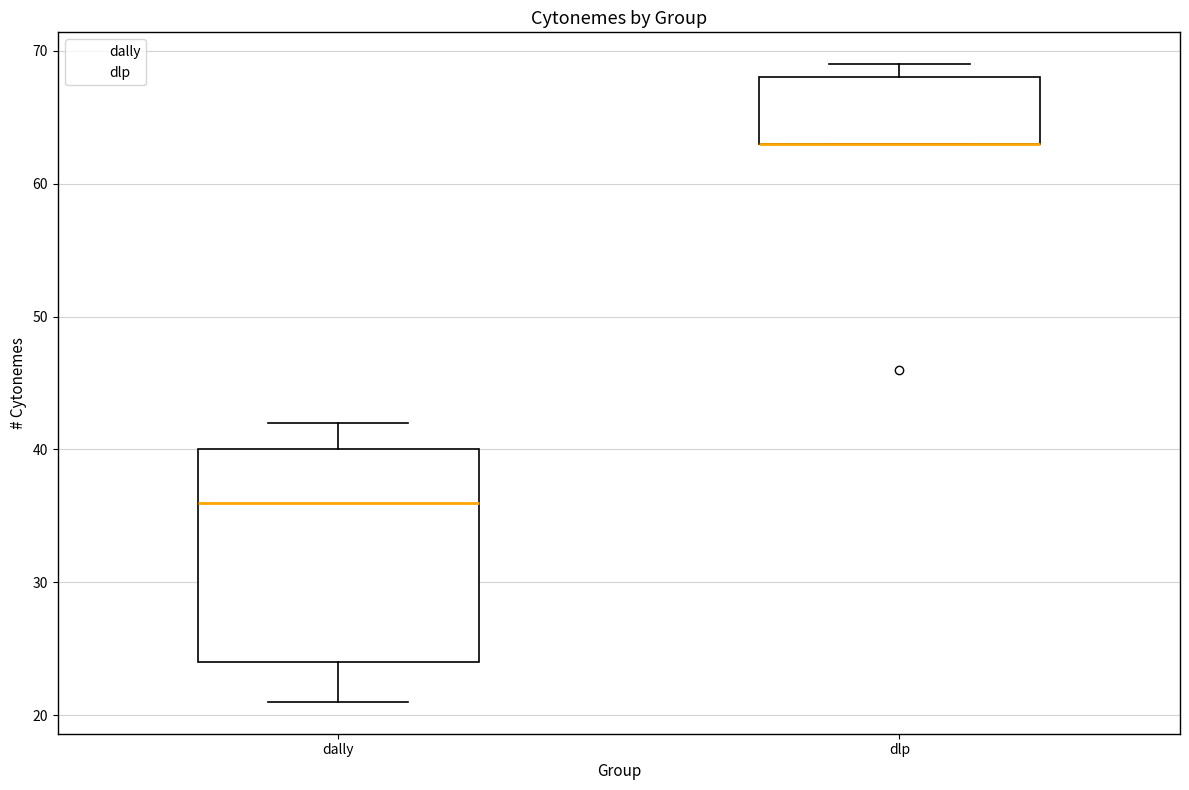

Reading left to right, read every box against the y-axis: the position of its median line, the range the box covers, and the ends of its whiskers. The values are not printed on the chart, so give them approximately, as read against the axis.

dally: median 36, box 24 to 40, whiskers 21 to 42
dlp: median 63 (drawn on the box's lower edge), box 63 to 68, whiskers 63 to 69